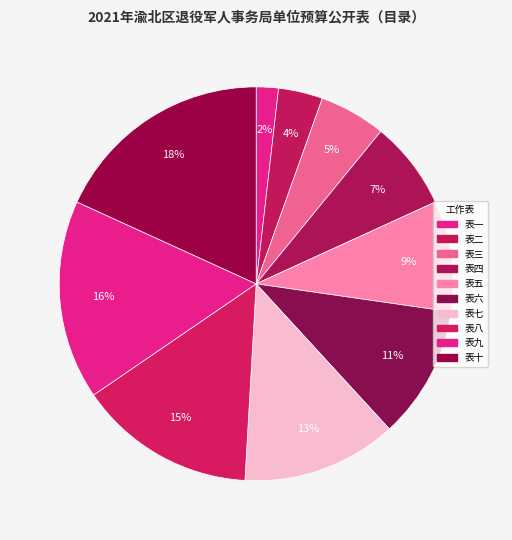

Which category has the smallest portion of the pie?

表一